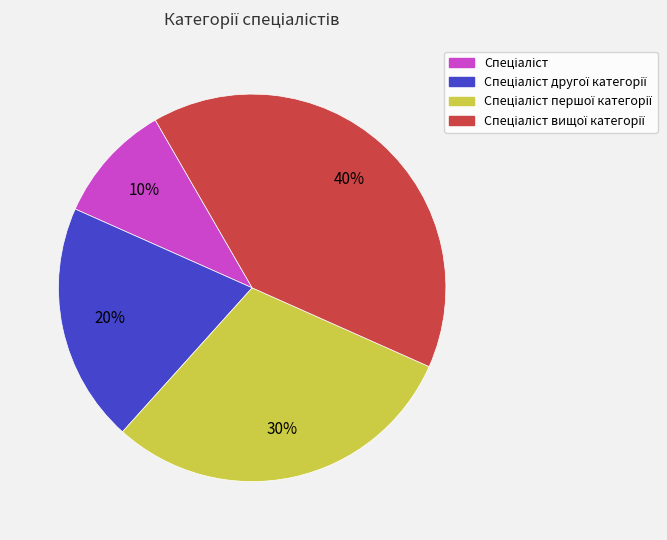

To the nearest percent, what is the average slice percentage?

25%